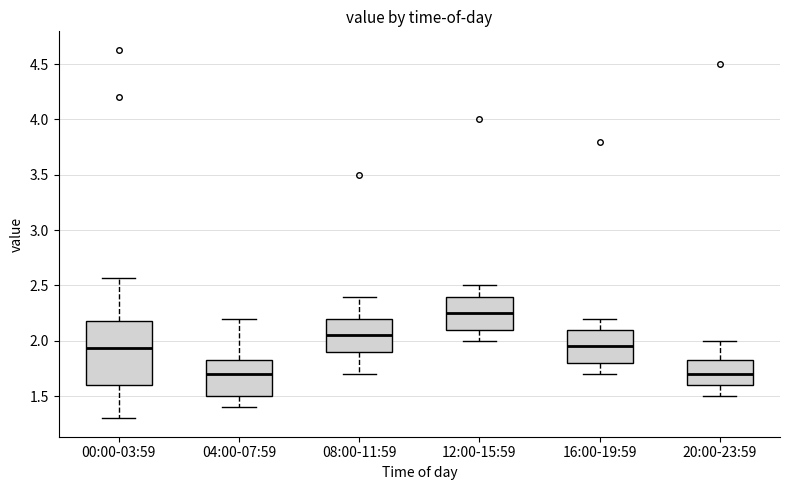

Which box has the highest median line?

12:00-15:59